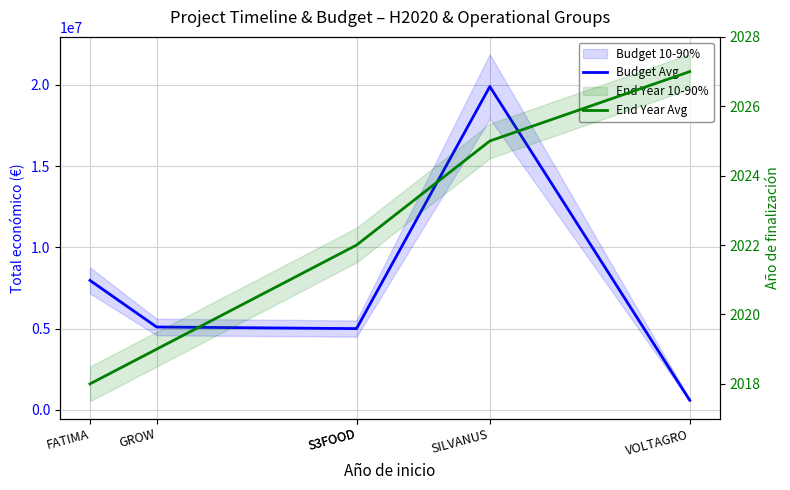

What is the difference between the End Year Avg values at SILVANUS and S3FOOD?

3